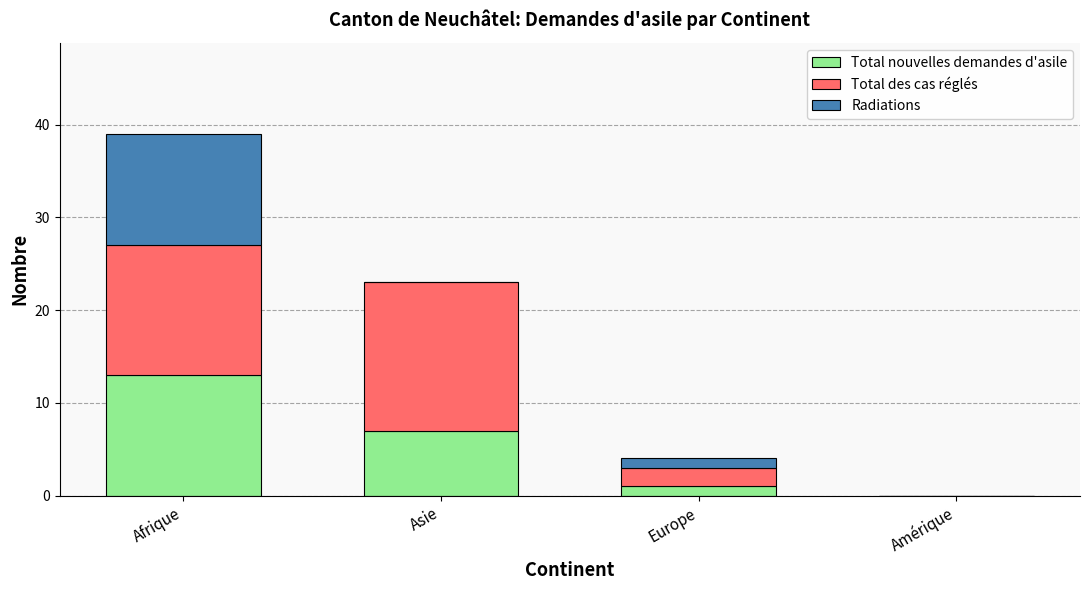

The Total nouvelles demandes d'asile series shows 6 at Afrique. True or false?

False